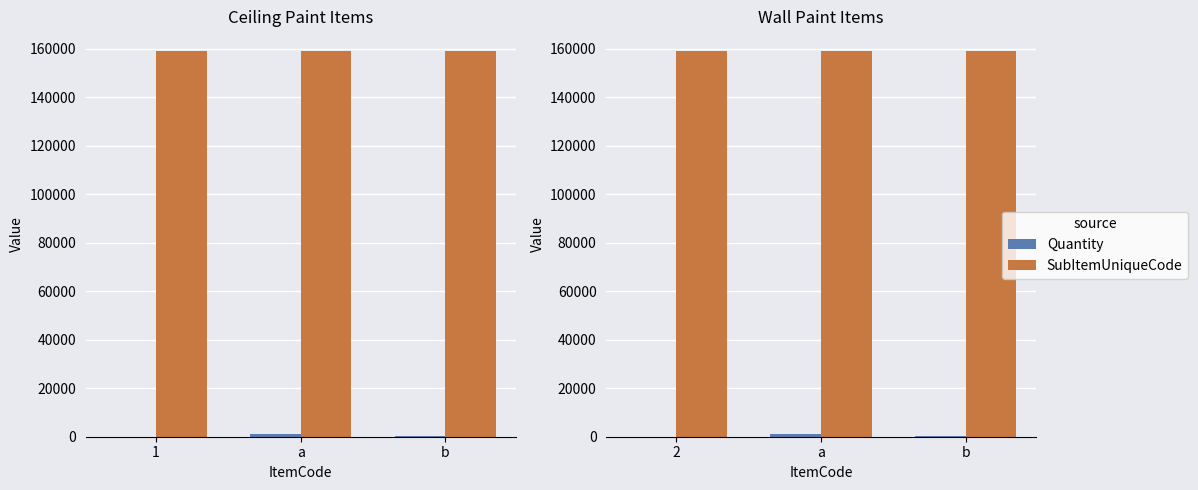

Count the Quantity values in the range 0 to 1260.

3